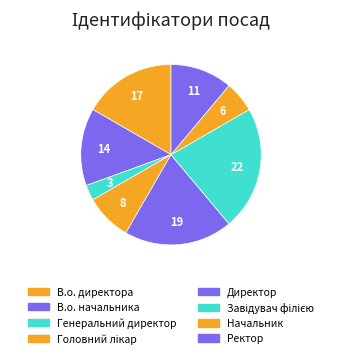

Is it true that В.о. начальника is 14% of the pie?

True